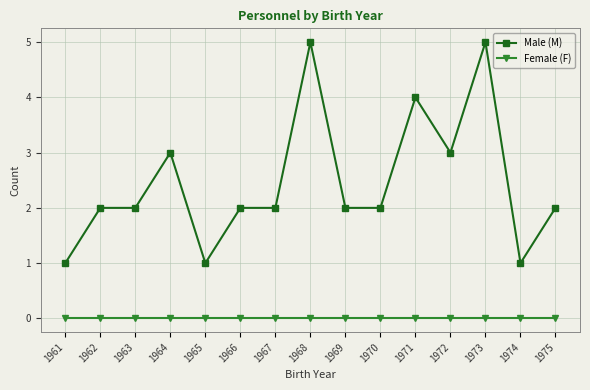

Reading right to left, list all the values displayed in this chart.

Male (M): 1975=2	1974=1	1973=5	1972=3	1971=4	1970=2	1969=2	1968=5	1967=2	1966=2	1965=1	1964=3	1963=2	1962=2	1961=1
Female (F): 1975=0	1974=0	1973=0	1972=0	1971=0	1970=0	1969=0	1968=0	1967=0	1966=0	1965=0	1964=0	1963=0	1962=0	1961=0